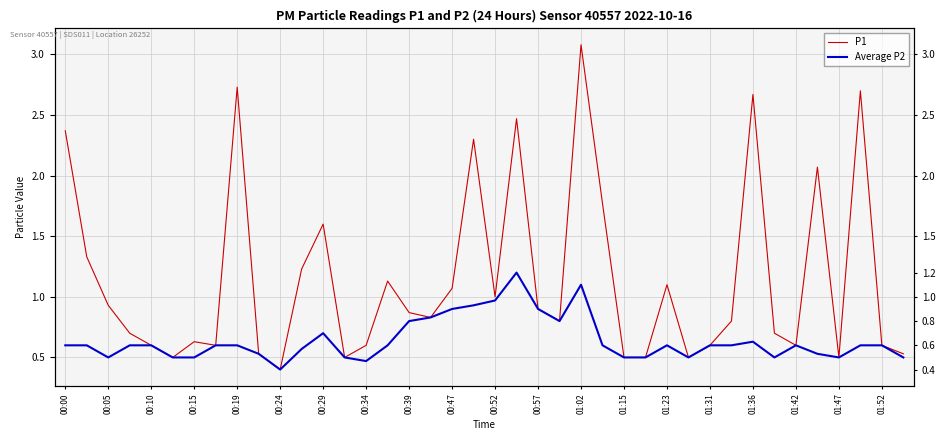

True or false: P1 has more than 2 points higher than both neighbors.

True